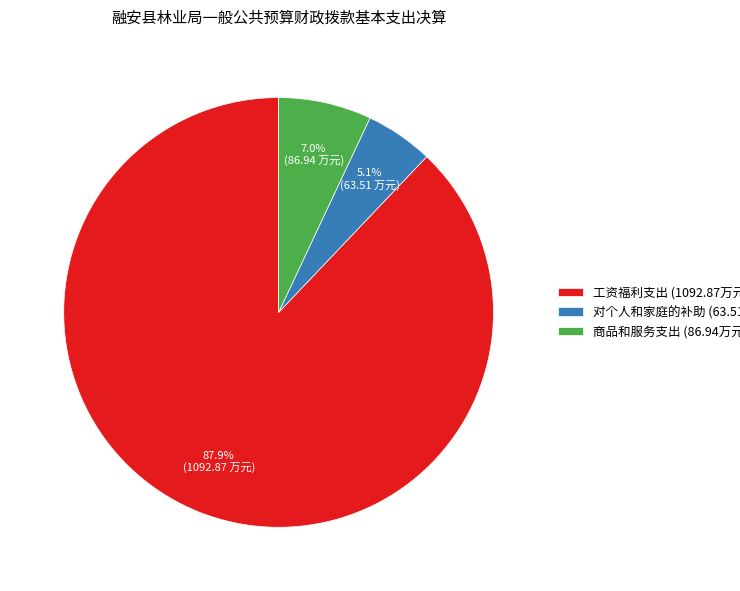

Rank the categories by value from lowest to highest.

对个人和家庭的补助 (63.51万元), 商品和服务支出 (86.94万元), 工资福利支出 (1092.87万元)